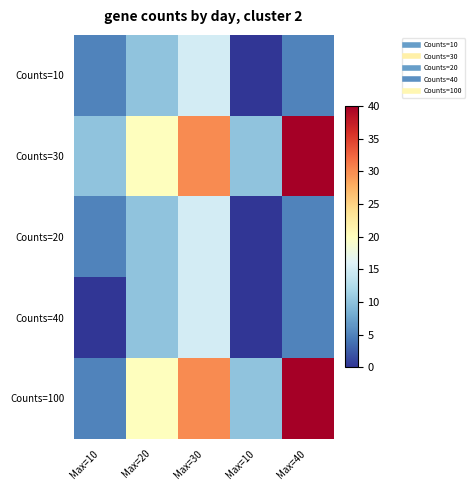

At how many categories does at least one series exceed 8?

5